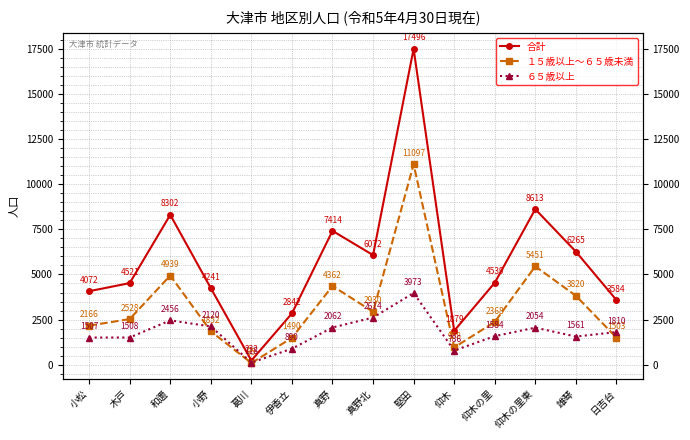

What is the average value of the 合計 series?

5719